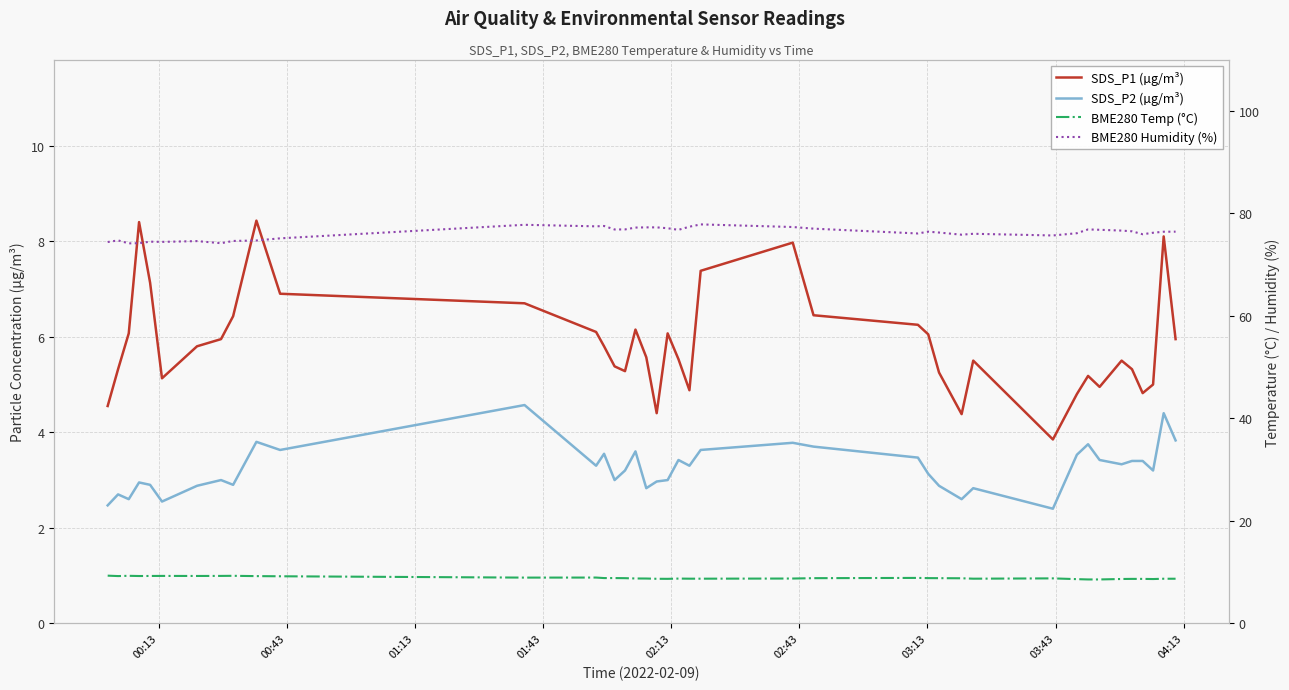

What is the minimum value for BME280 Temp (°C)?

8.6